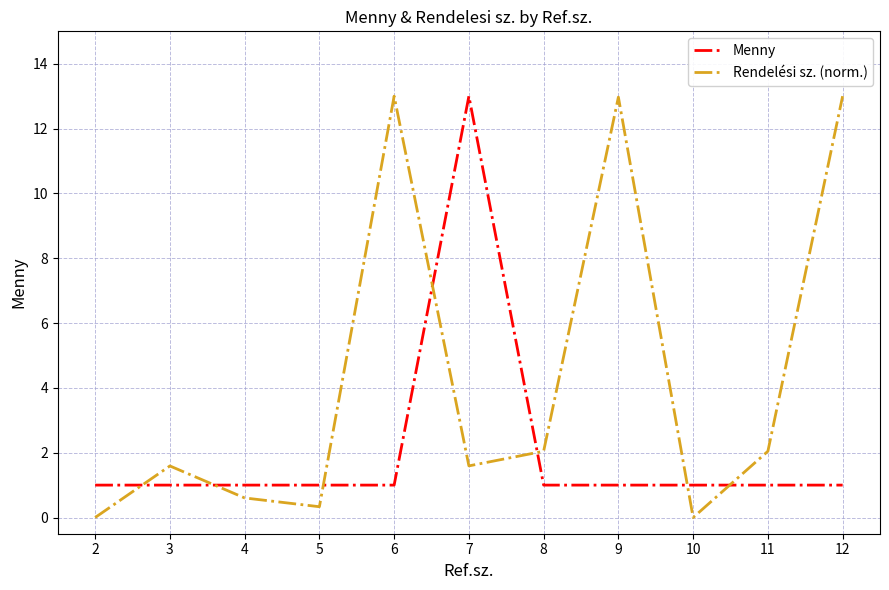

What value does the Menny series have at 7?

13.0